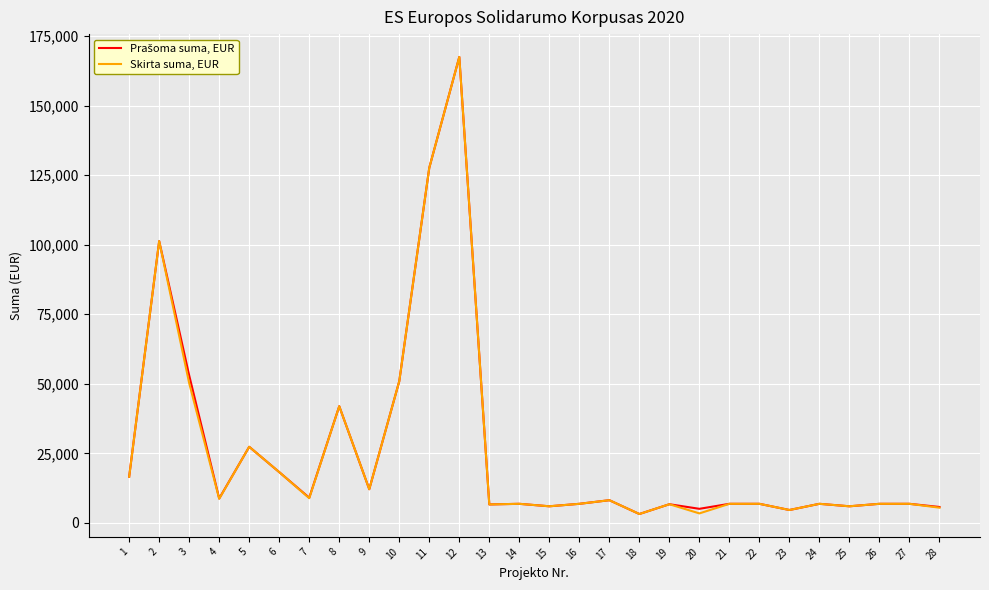

What is the greatest value displayed?

167454